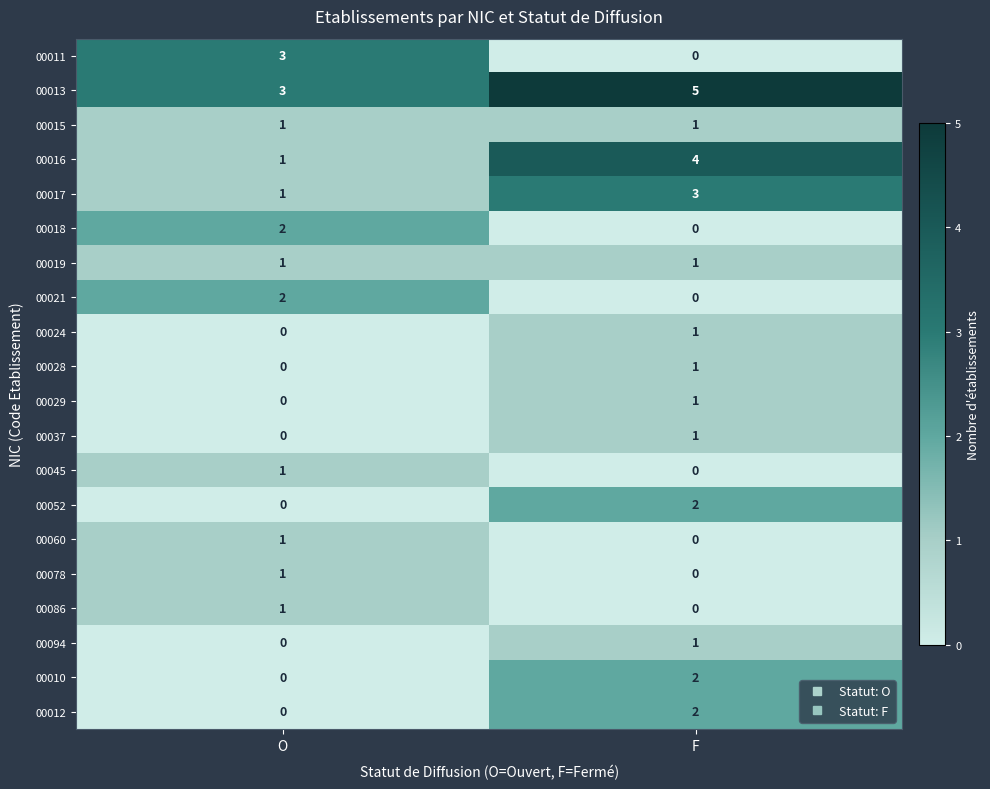

Which series has the largest total across all categories?

00013